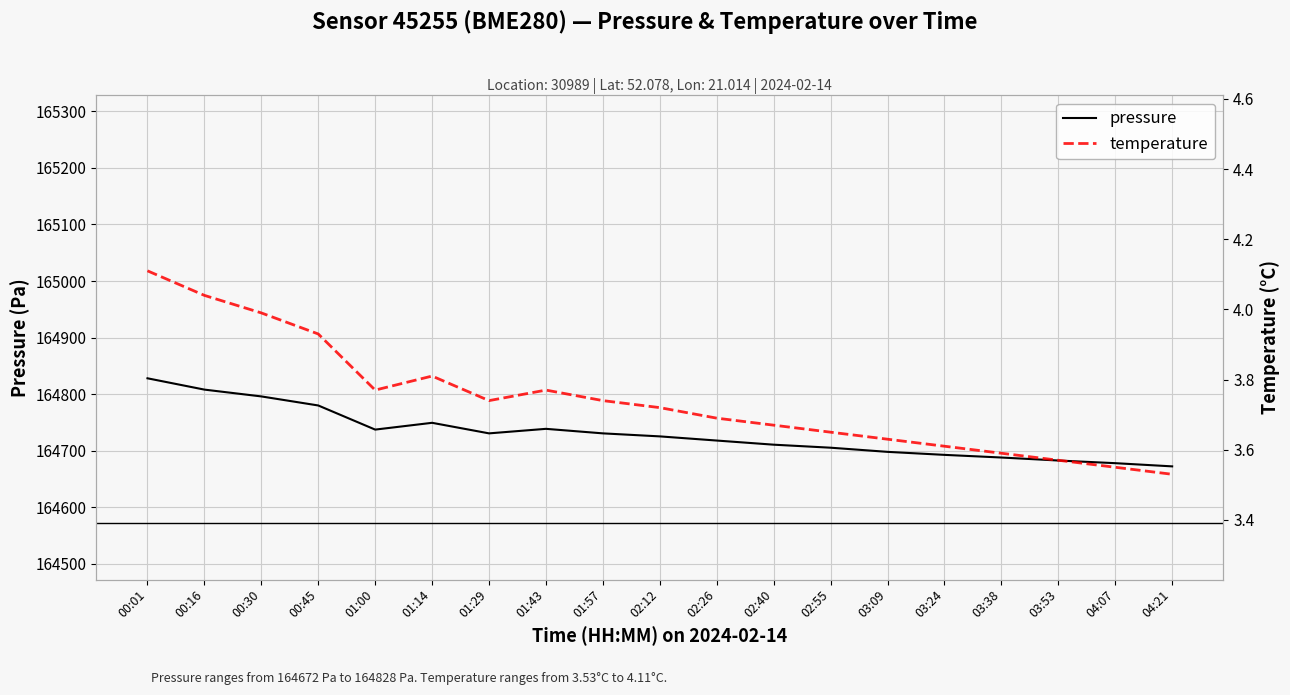

What is the spread (max minus min) of values at 03:53?

164679.2